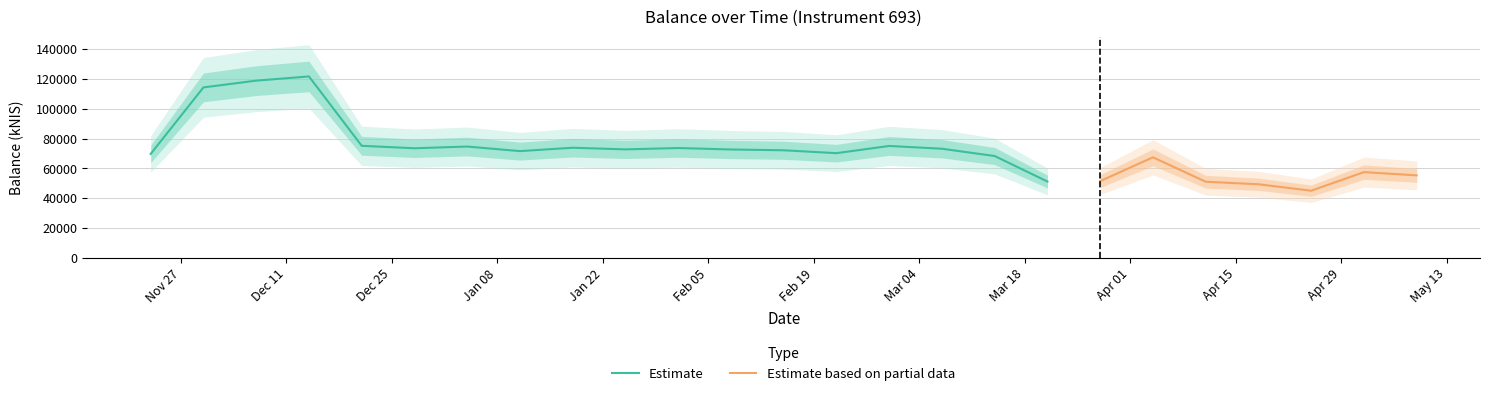

Rank the categories by value from highest to lowest.

2023-12-14, 2023-12-07, 2023-11-30, 2023-12-21, 2024-02-29, 2024-01-04, 2024-01-18, 2024-02-01, 2023-12-28, 2024-03-07, 2024-01-25, 2024-02-08, 2024-02-15, 2024-01-11, 2024-02-22, 2023-11-23, 2024-03-14, 2024-04-04, 2024-05-02, 2024-05-09, 2024-03-28, 2024-03-21, 2024-04-11, 2024-04-18, 2024-04-25